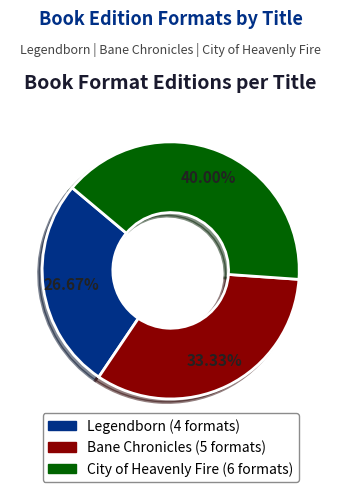

True or false: City of Heavenly Fire accounts for 18% of the total.

False